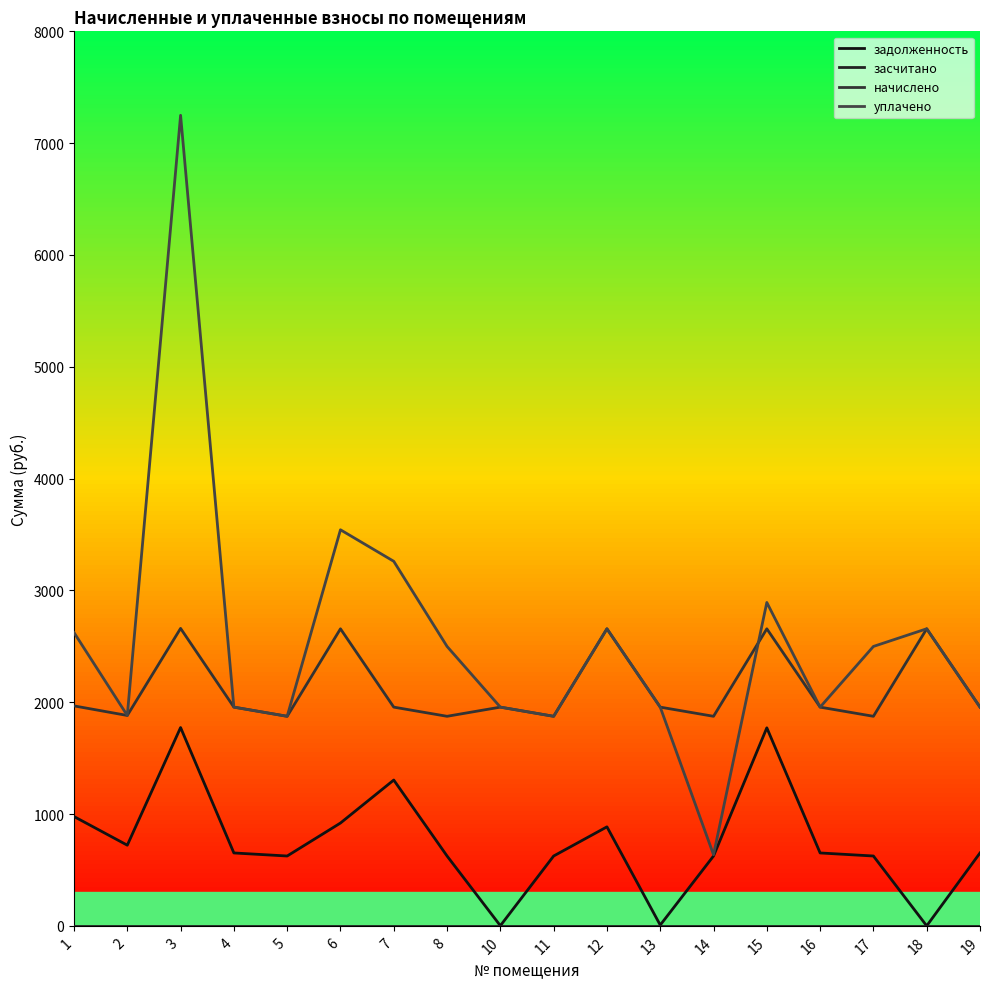

How many lines are shown in the chart?

4